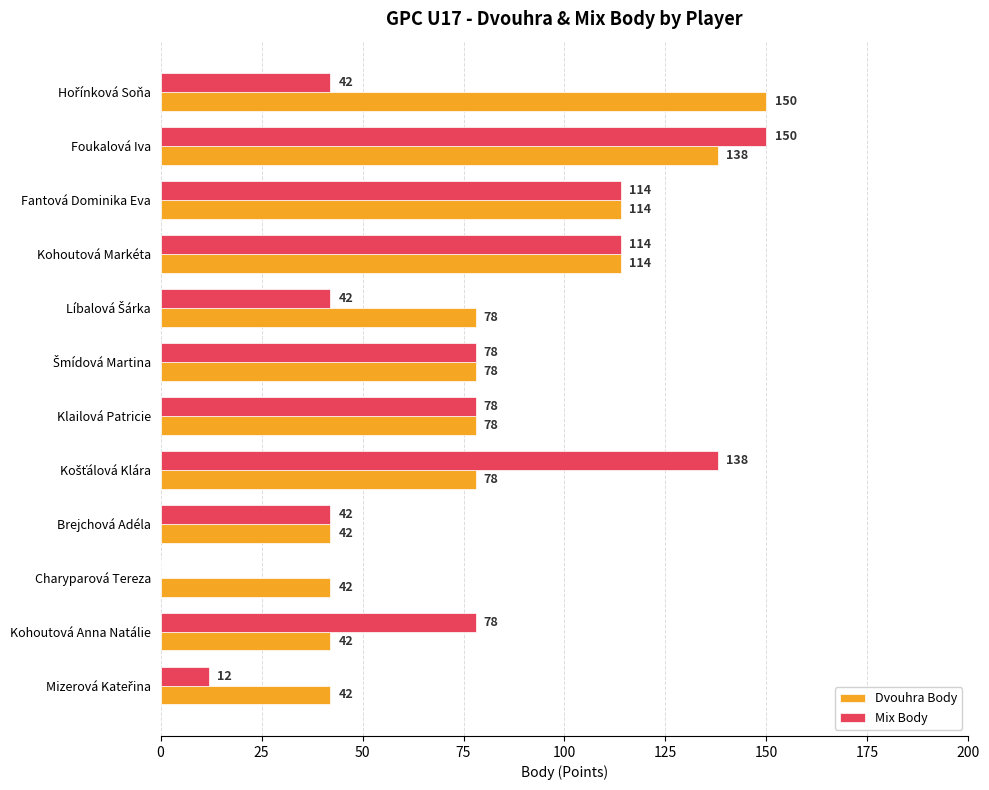

What is the sum of all Dvouhra Body values?

996